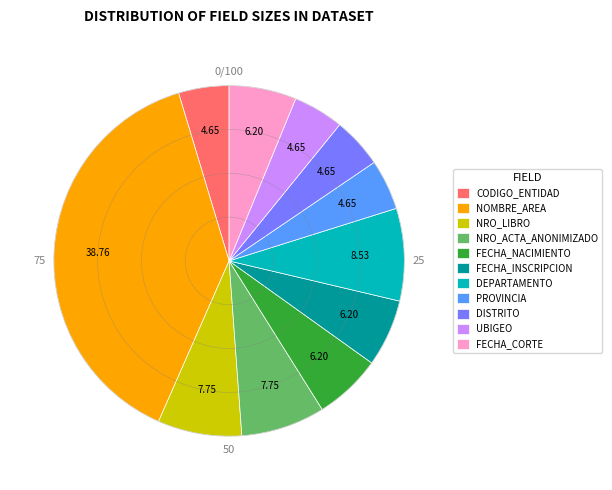

Is the sum of DISTRITO and PROVINCIA greater than half?

No